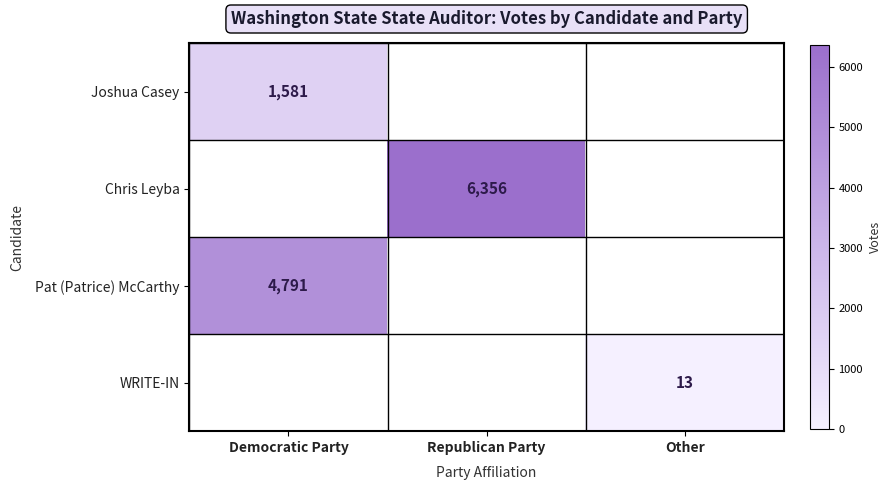

The Chris Leyba series shows 3290 at Republican Party. True or false?

False